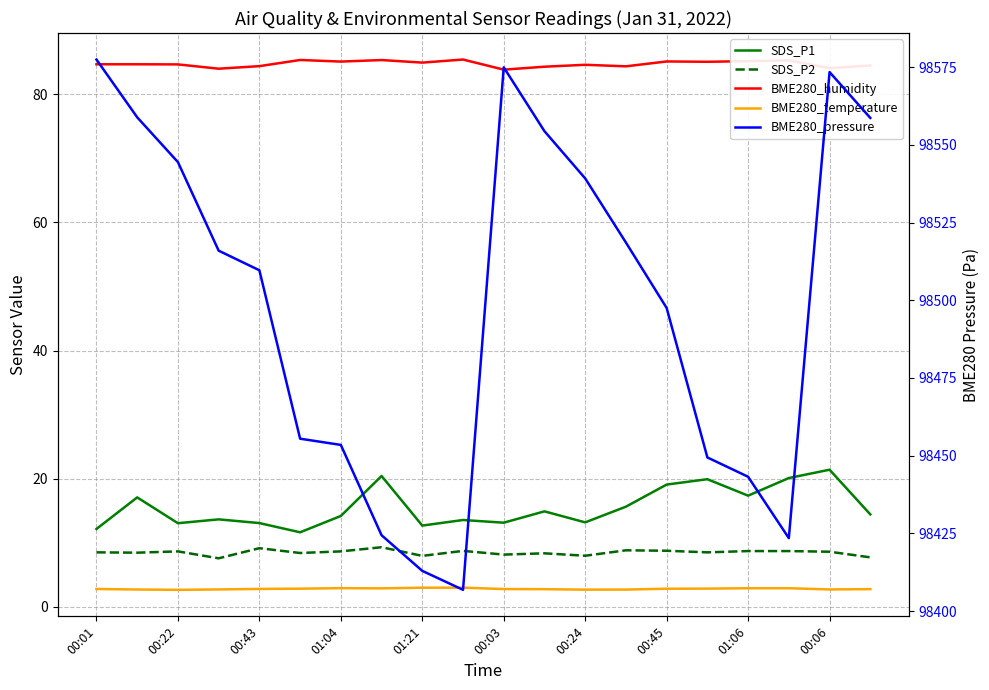

How many interior local valleys does the SDS_P1 series have?

6